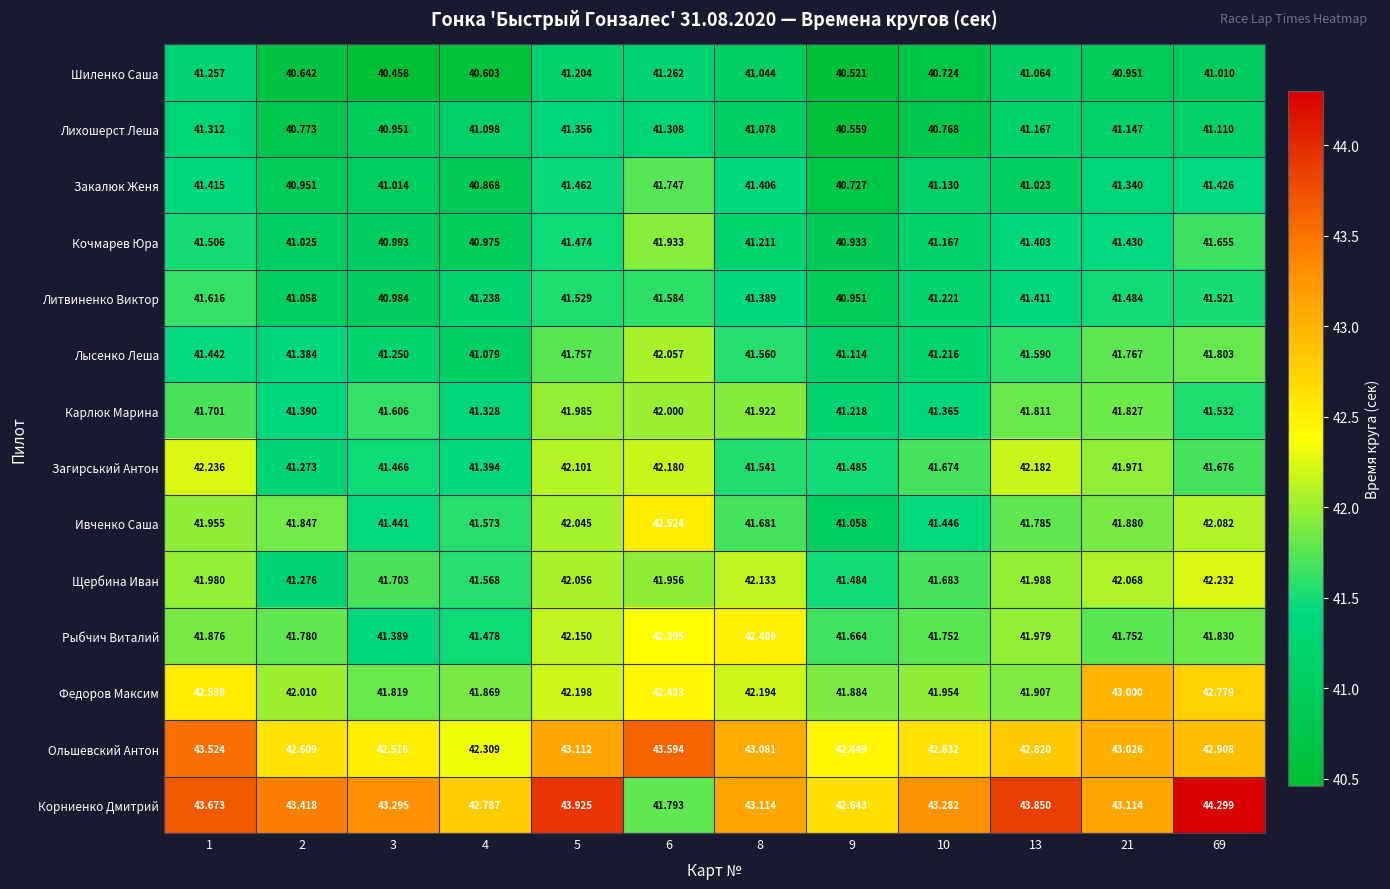

Which series has the largest total across all categories?

Корниенко Дмитрий